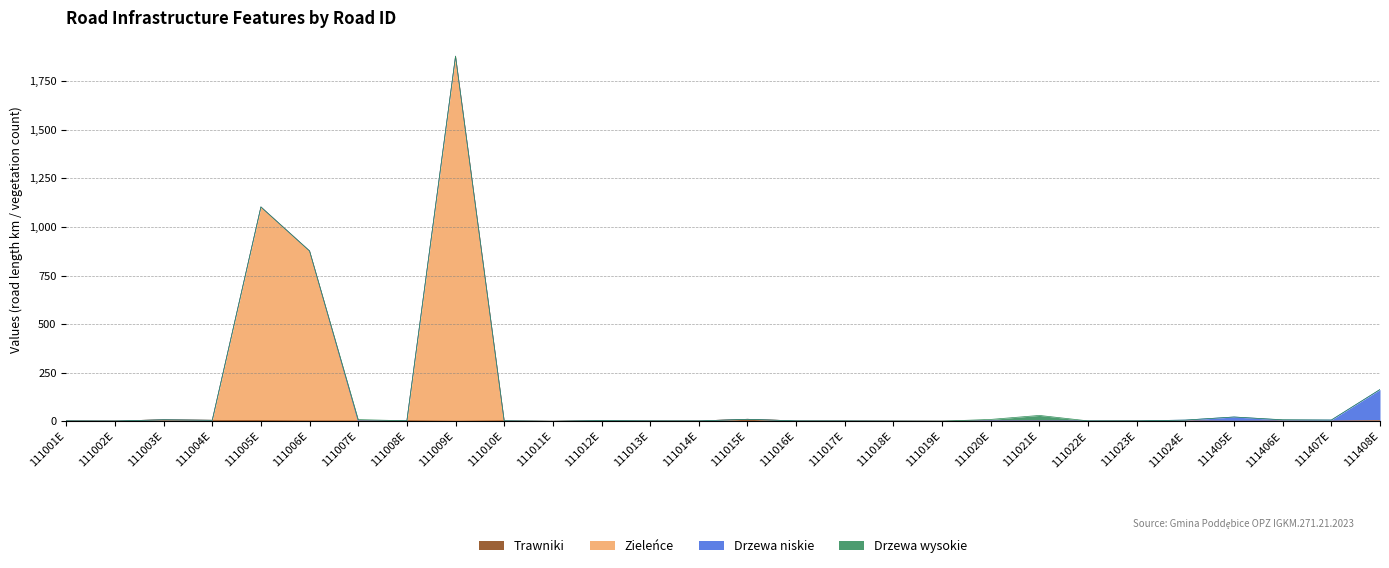

At which category is the sum across all series the highest?

111009E